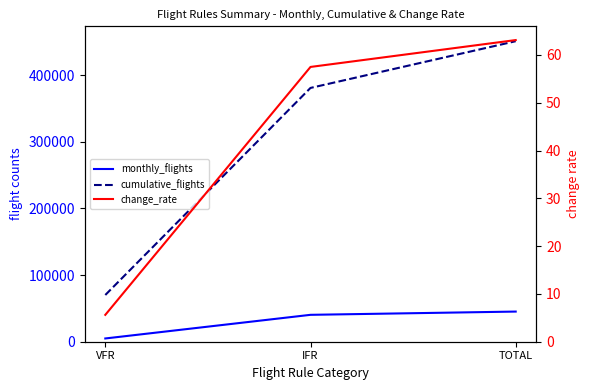

What is the sum of the cumulative_flights values at IFR and TOTAL?

831331.0